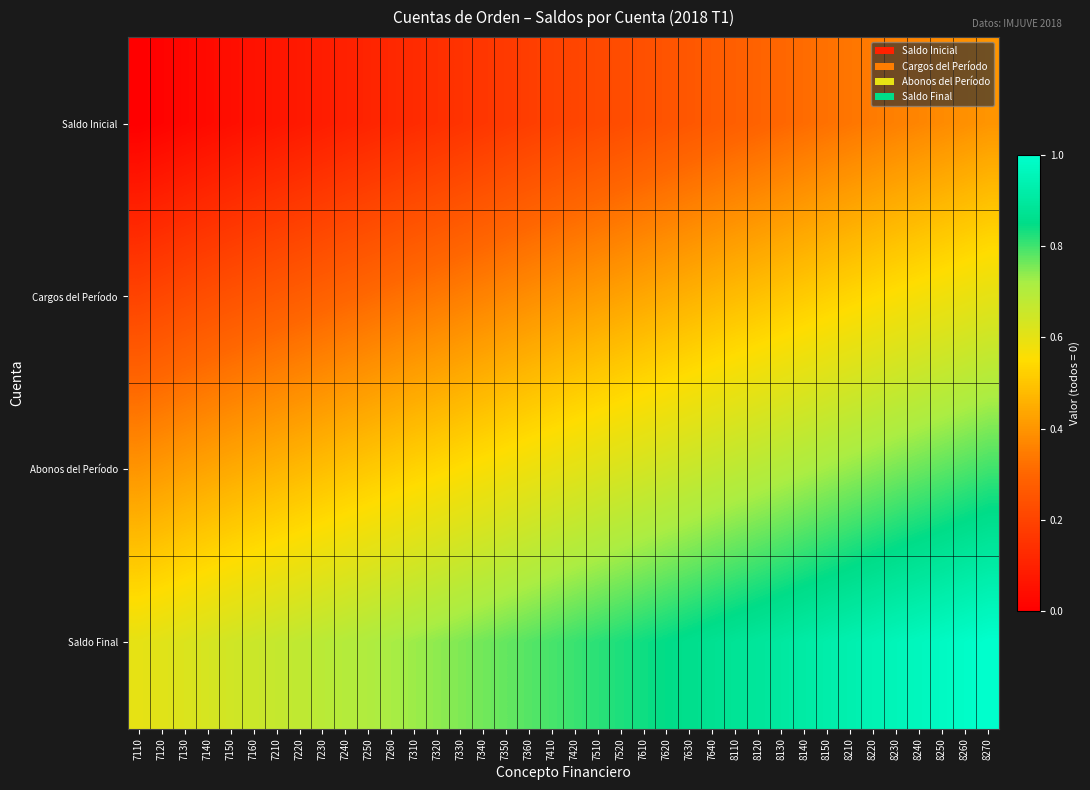

List the series in order of their overall mean, highest first.

Saldo Final, Abonos del Período, Cargos del Período, Saldo Inicial